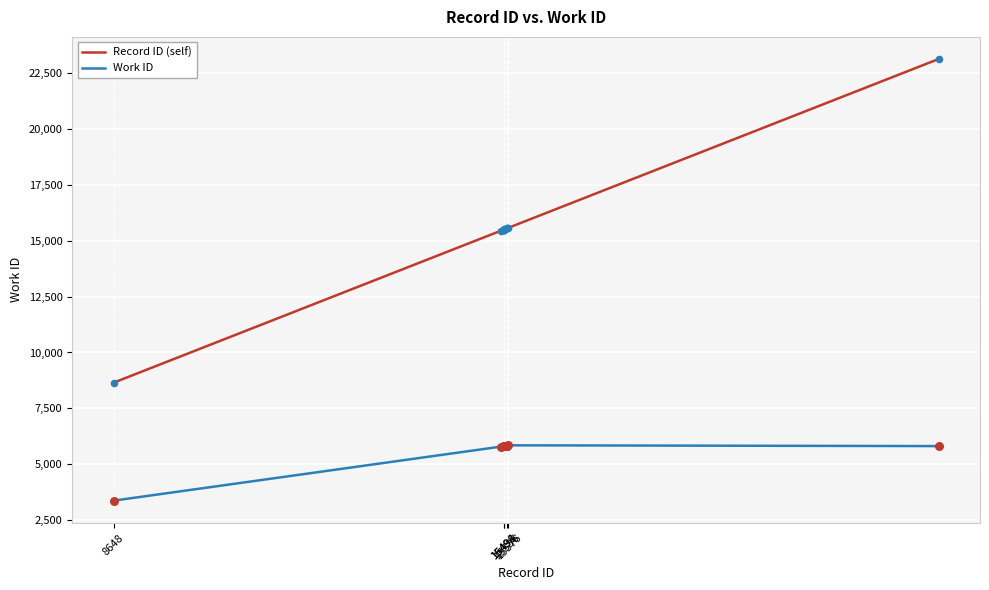

Which series has the largest total across all categories?

Record ID (self)